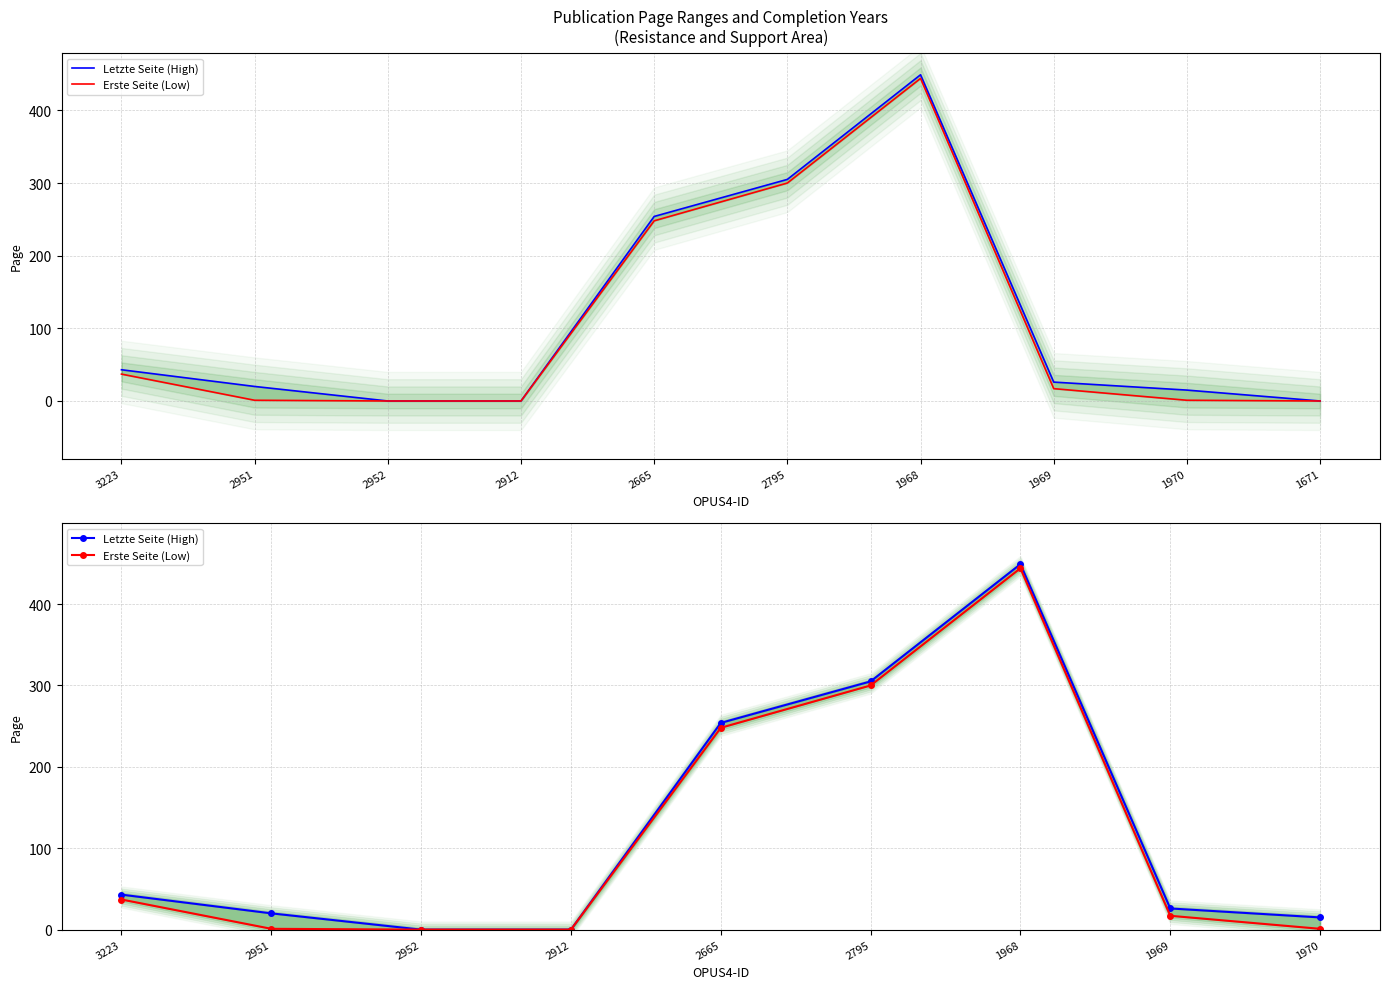

At which category does the chart reach its peak across all series?

1968